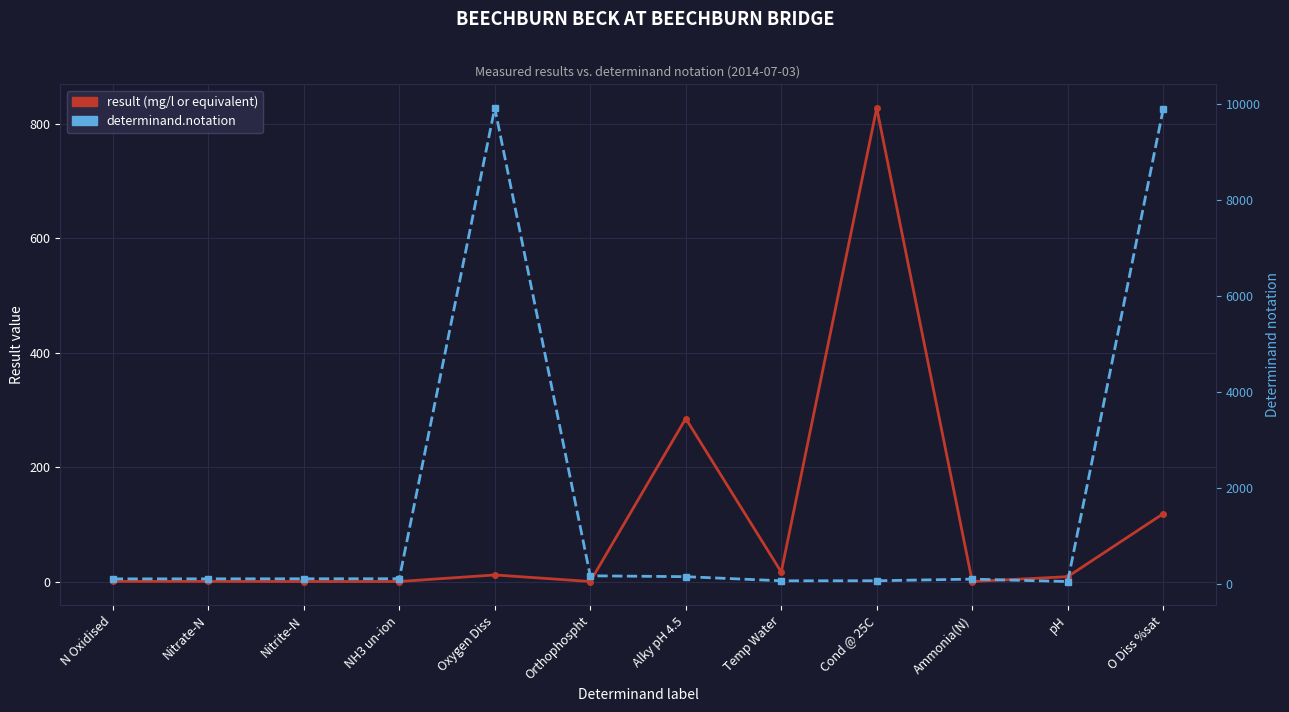

Between NH3 un-ion and Temp Water, which is larger?

Temp Water